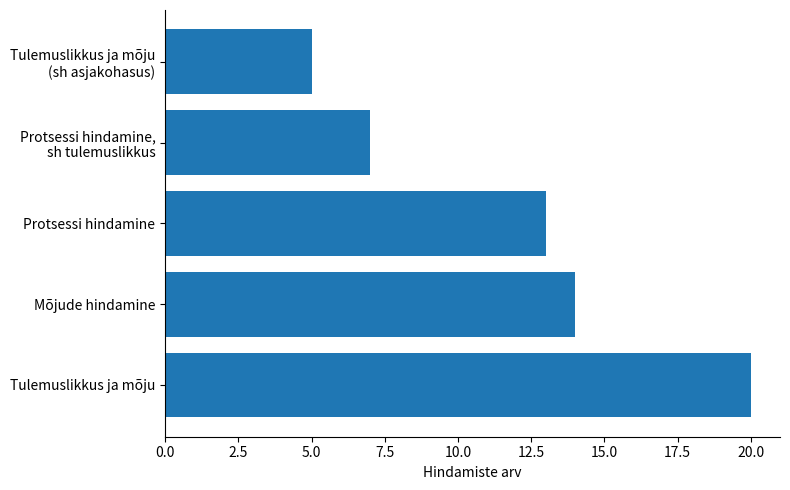

Between Mõjude hindamine and Protsessi hindamine, which is larger?

Mõjude hindamine